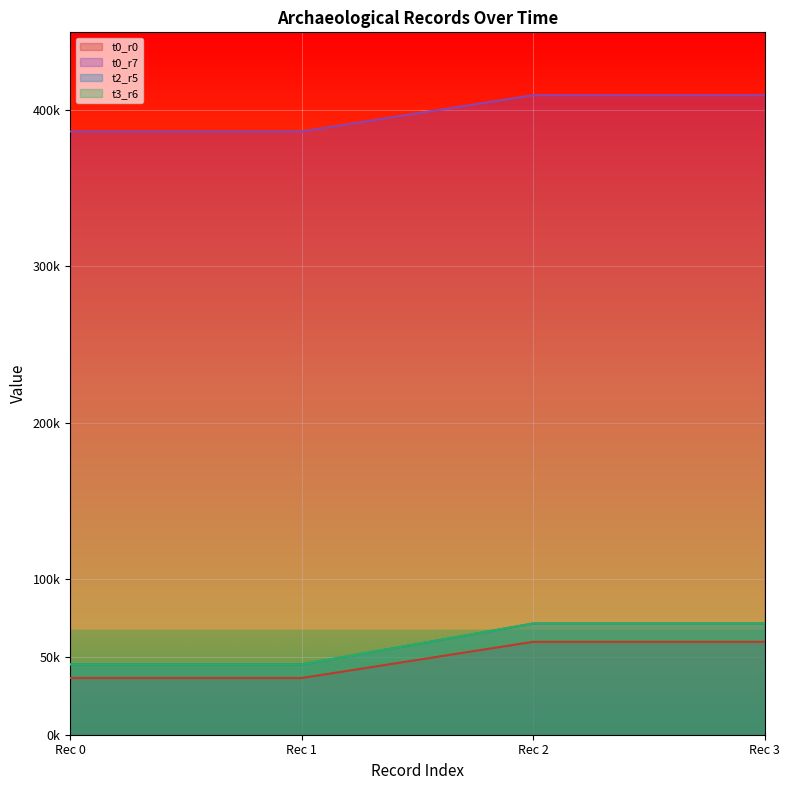

Is it true that t2_r5 equals 23915 at Rec 0?

False